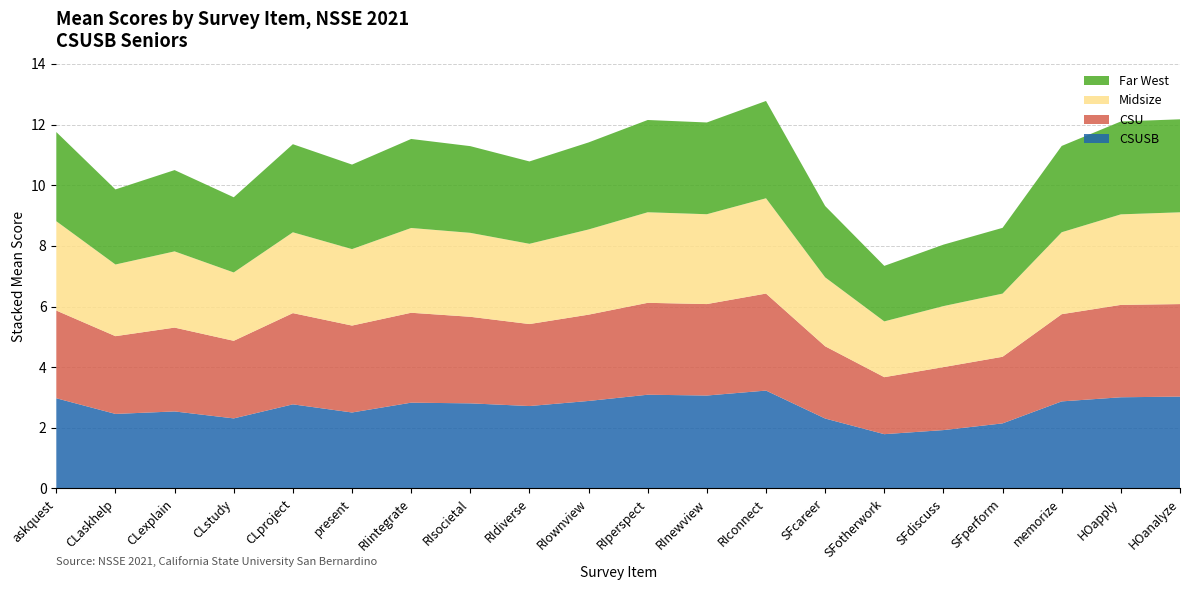

Reading left to right, what are all the values shown in this chart?

CSUSB: askquest=3.0	CLaskhelp=2.5	CLexplain=2.5	CLstudy=2.3	CLproject=2.8	present=2.5	RIintegrate=2.8	RIsocietal=2.8	RIdiverse=2.7	RIownview=2.9	RIperspect=3.1	RInewview=3.1	RIconnect=3.2	SFcareer=2.3	SFotherwork=1.8	SFdiscuss=1.9	SFperform=2.1	memorize=2.9	HOapply=3.0	HOanalyze=3.0
CSU: askquest=2.9	CLaskhelp=2.6	CLexplain=2.8	CLstudy=2.6	CLproject=3.0	present=2.9	RIintegrate=3.0	RIsocietal=2.9	RIdiverse=2.7	RIownview=2.8	RIperspect=3.0	RInewview=3.0	RIconnect=3.2	SFcareer=2.4	SFotherwork=1.9	SFdiscuss=2.1	SFperform=2.2	memorize=2.9	HOapply=3.0	HOanalyze=3.1
Midsize: askquest=2.9	CLaskhelp=2.4	CLexplain=2.5	CLstudy=2.3	CLproject=2.7	present=2.5	RIintegrate=2.8	RIsocietal=2.8	RIdiverse=2.6	RIownview=2.8	RIperspect=3.0	RInewview=3.0	RIconnect=3.1	SFcareer=2.3	SFotherwork=1.8	SFdiscuss=2.0	SFperform=2.1	memorize=2.7	HOapply=3.0	HOanalyze=3.0
Far West: askquest=2.9	CLaskhelp=2.5	CLexplain=2.7	CLstudy=2.5	CLproject=2.9	present=2.8	RIintegrate=2.9	RIsocietal=2.9	RIdiverse=2.7	RIownview=2.9	RIperspect=3.0	RInewview=3.0	RIconnect=3.2	SFcareer=2.4	SFotherwork=1.8	SFdiscuss=2.0	SFperform=2.2	memorize=2.8	HOapply=3.1	HOanalyze=3.1